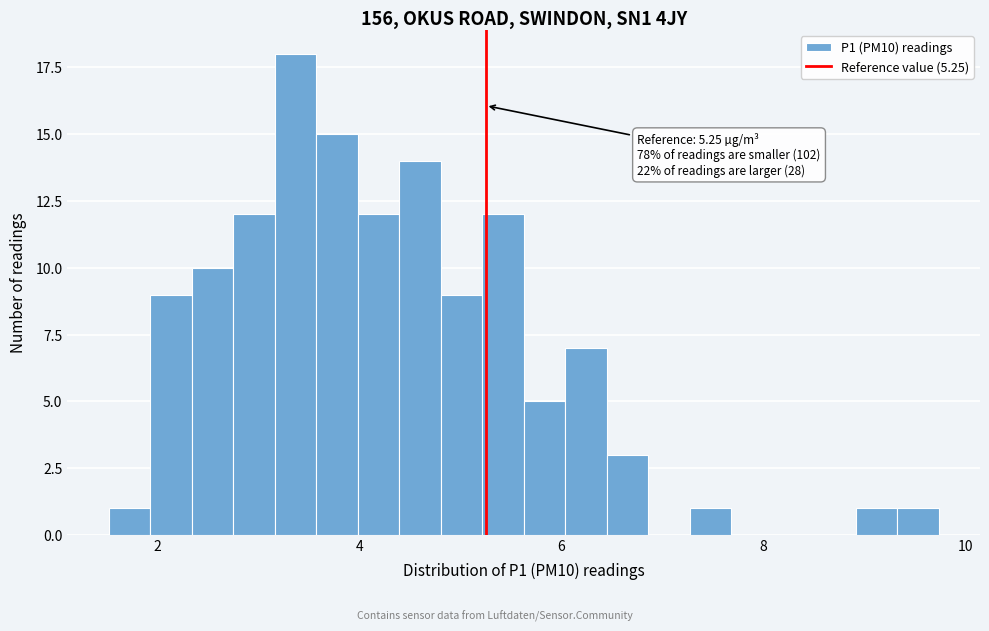

Read against the x-axis, roughly where is the centre of the tallest bar?

3.4